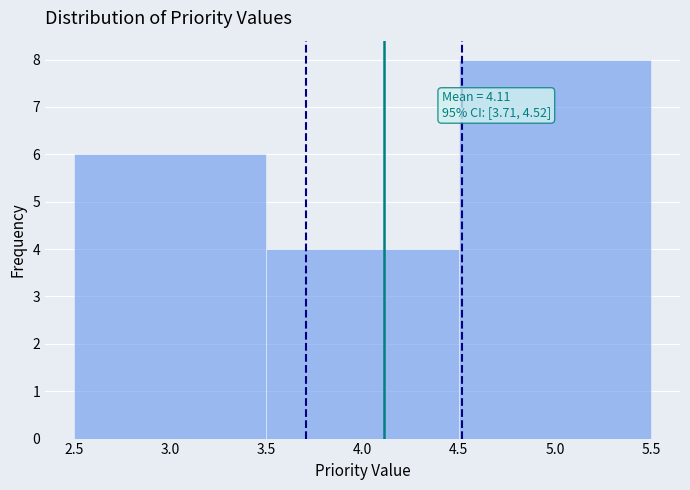

Over which range of the x-axis is the bar tallest?

4.5 to 5.5